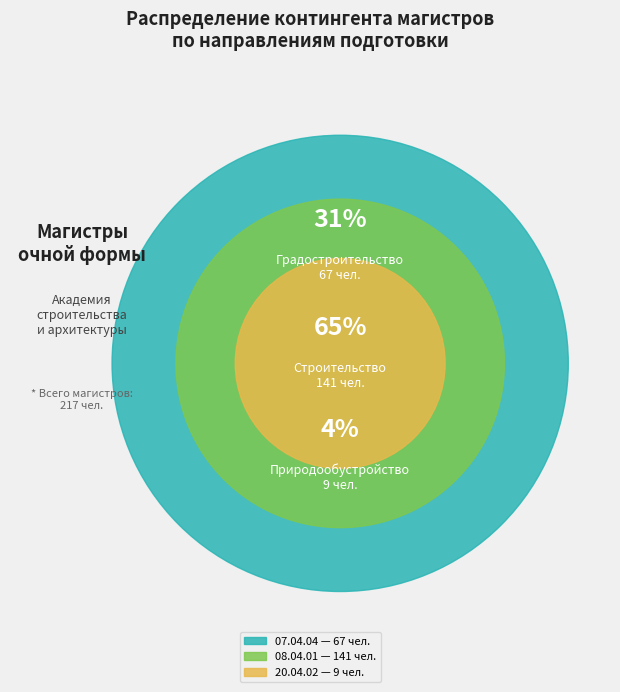

Is it true that 20.04.02 Природообустройство и водопользование is 1% of the pie?

False